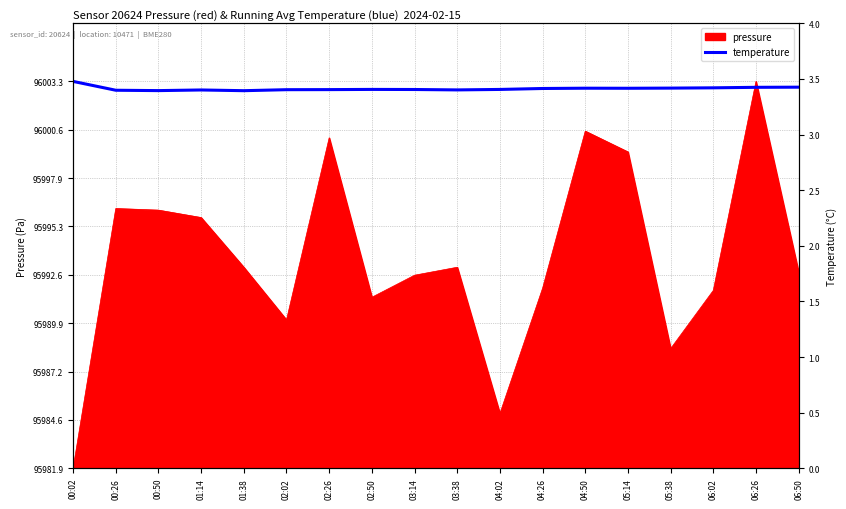

How many interior local valleys (lower than both neighbors) does the data have?

4